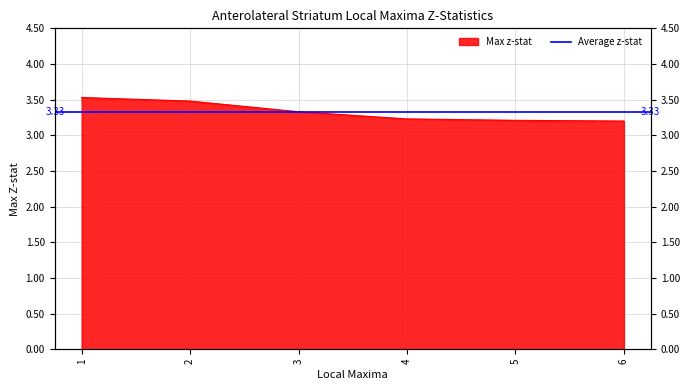

How many values are between 3 and 4?

6